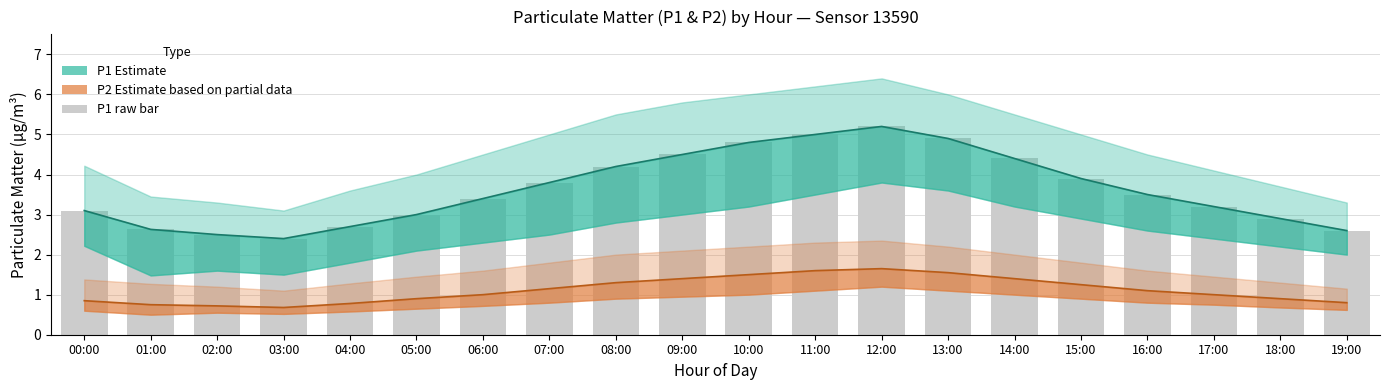

How many series are shown in this chart?

3